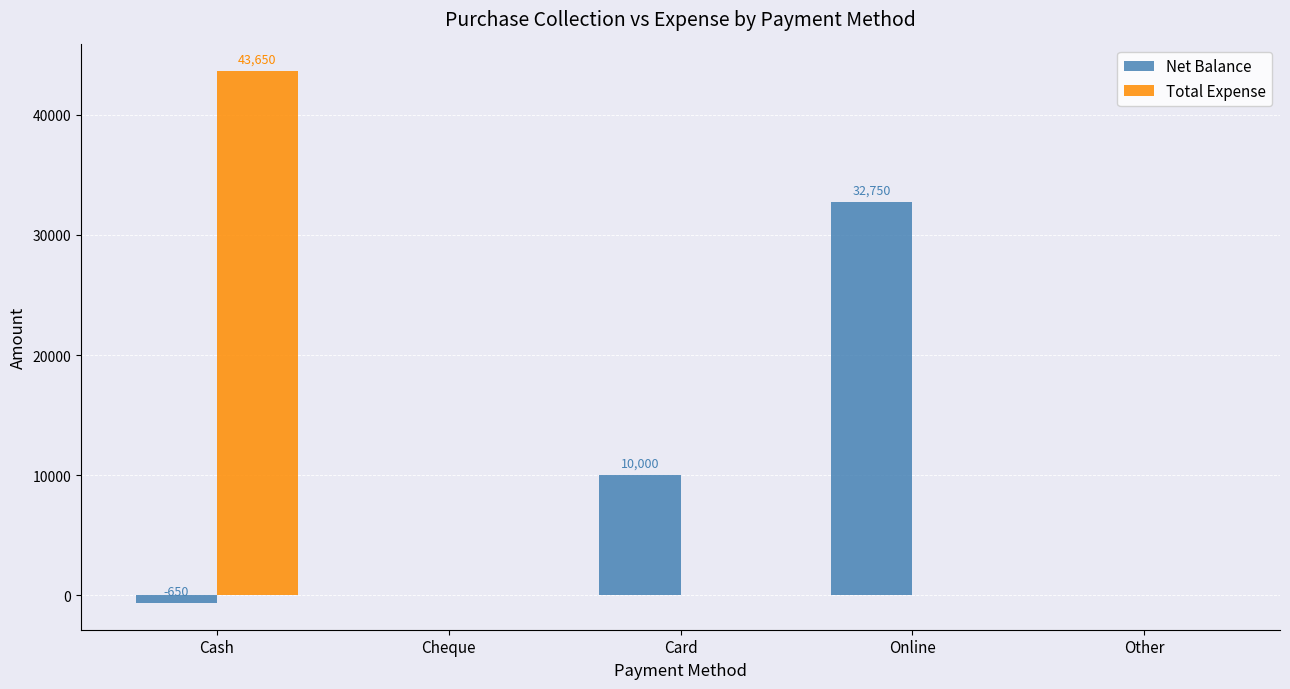

Reading right to left, extract all data points from this chart.

Net Balance: 0	32750	10000	0	-650
Total Expense: 0	0	0	0	43650